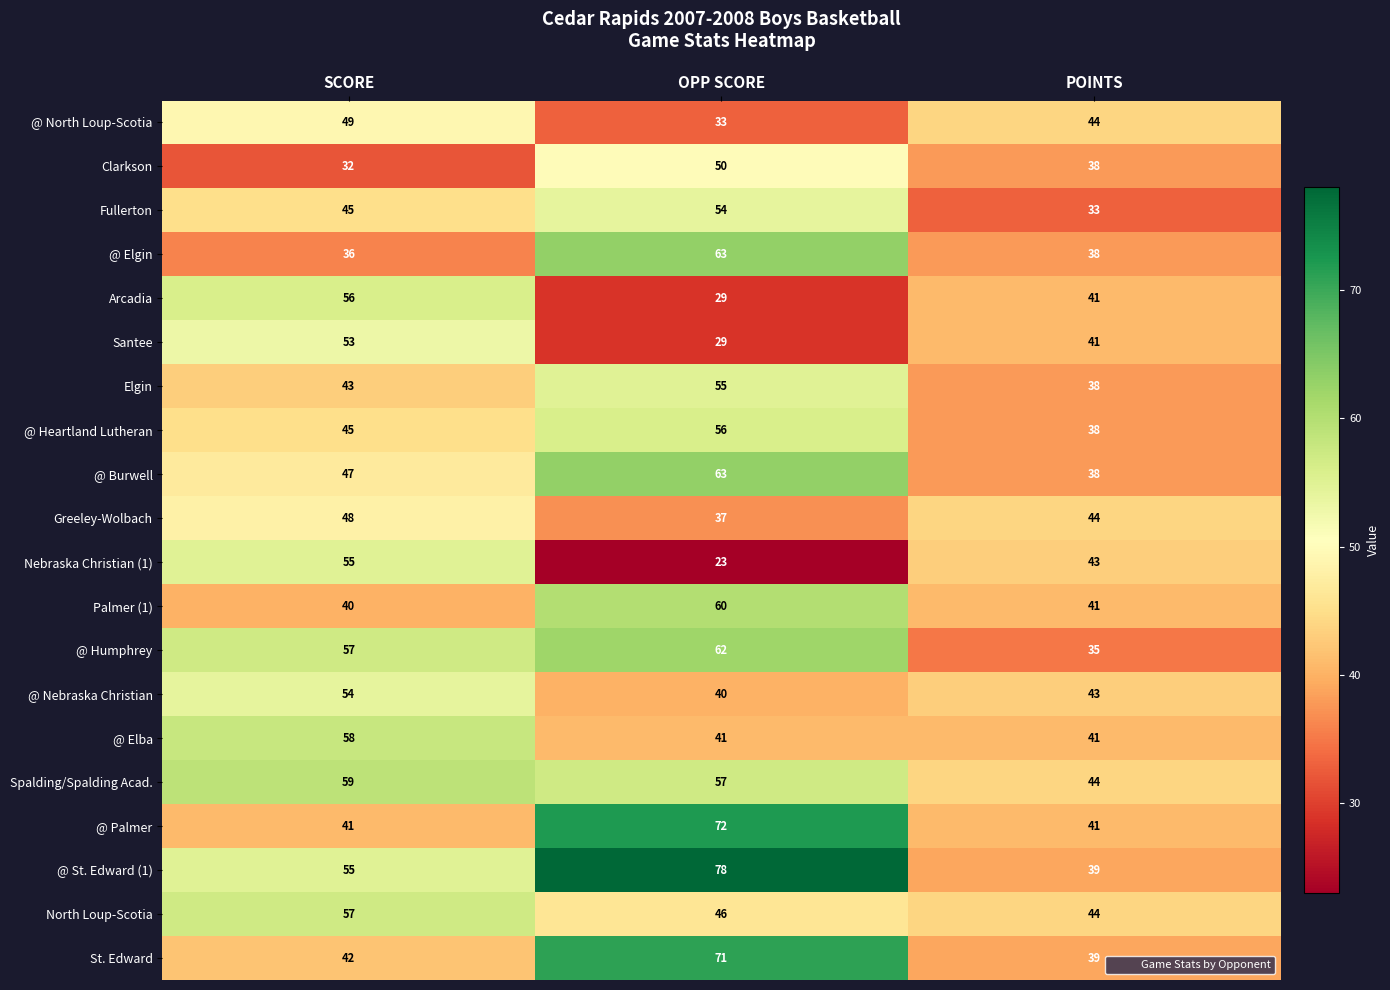

What is the difference between the maximum and minimum values in the Nebraska Christian (1) series?

32